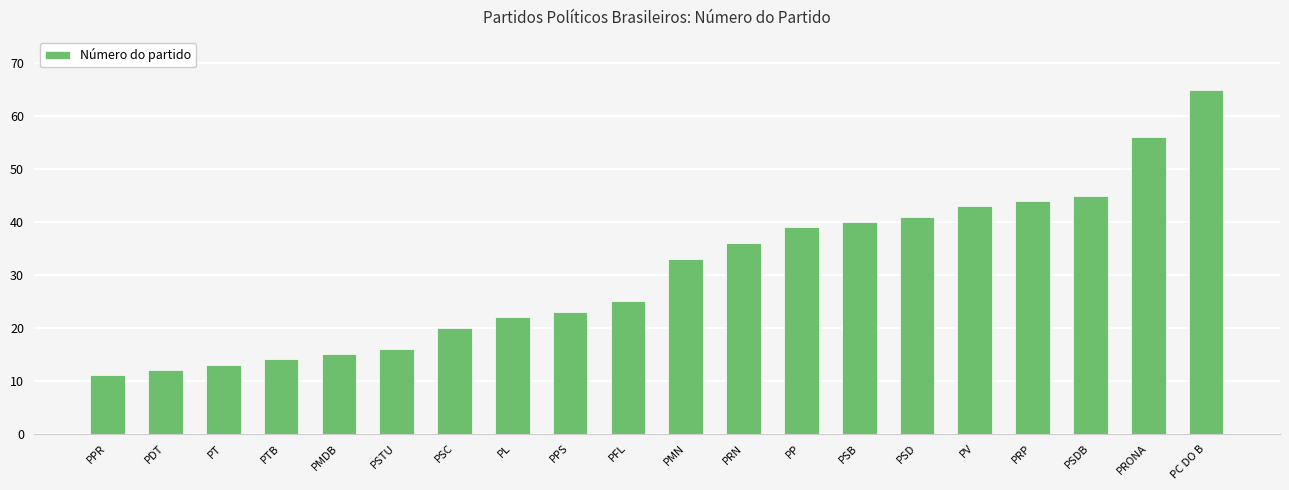

At which category does the chart reach its peak across all series?

PC DO B